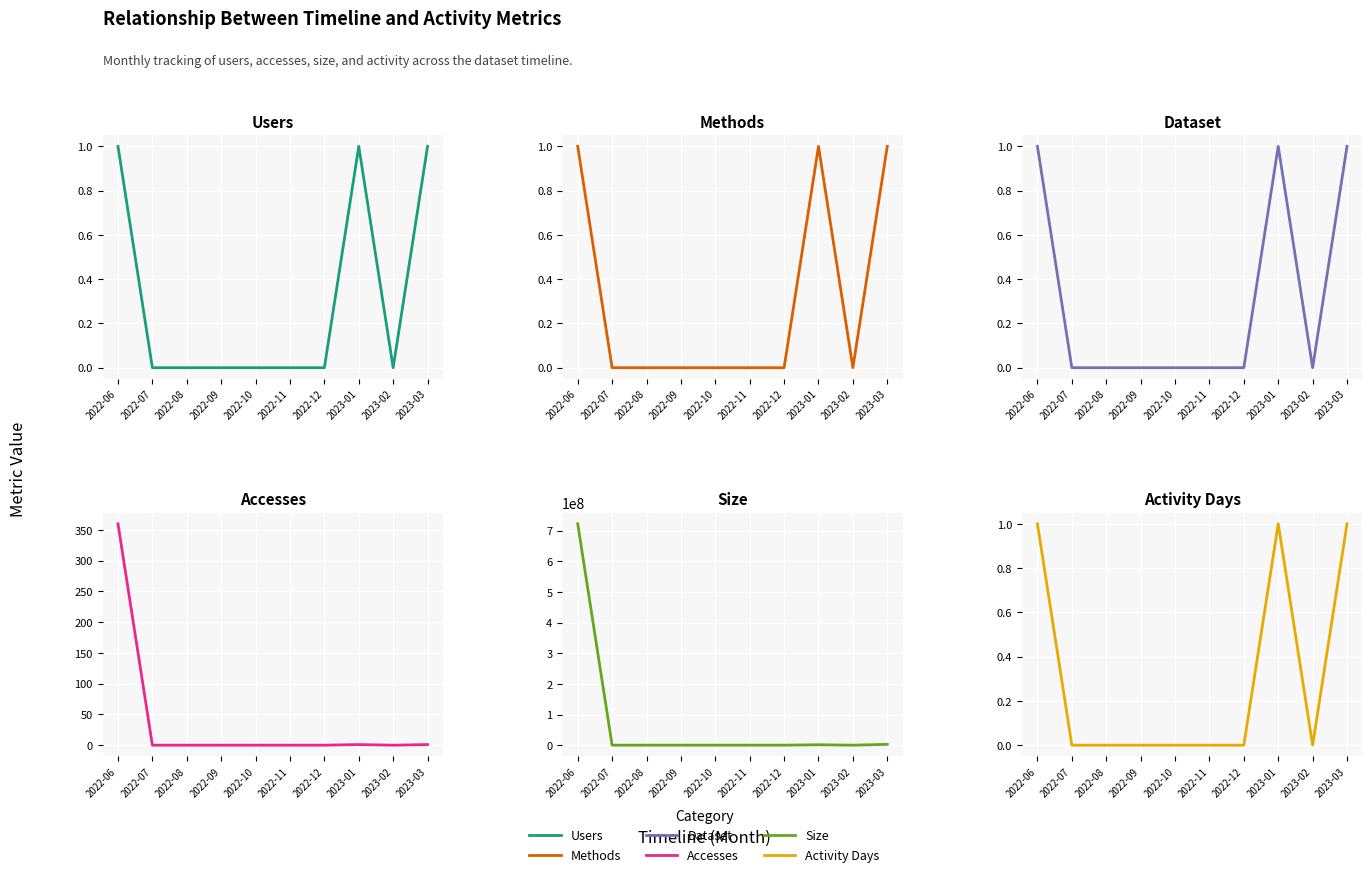

What is the difference between the maximum and minimum values in the Users series?

1